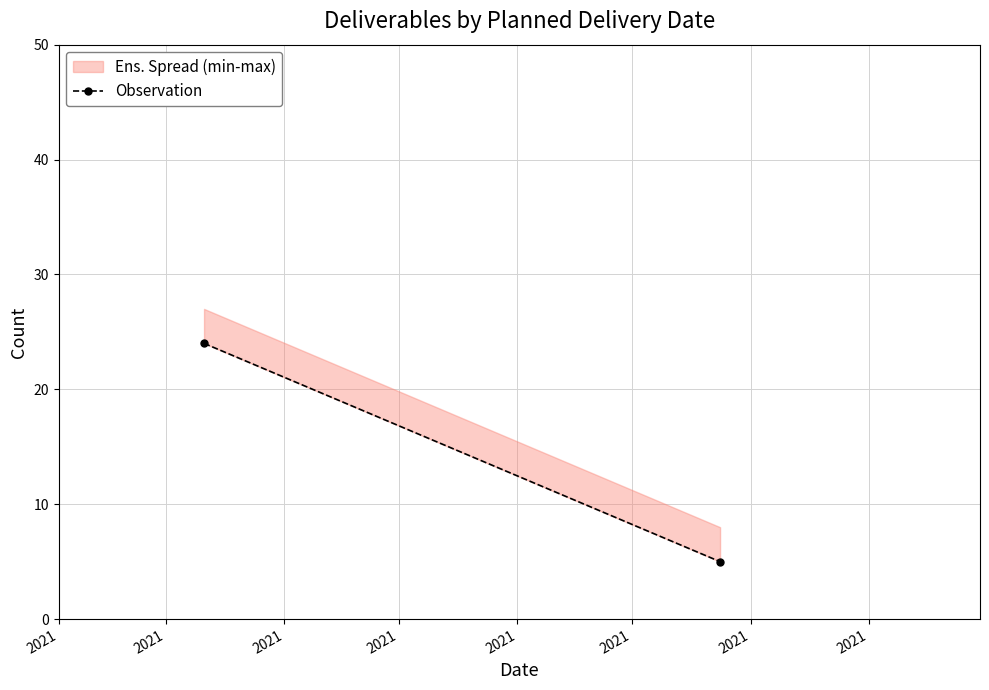

Rank the categories by value from highest to lowest.

2021, 2021